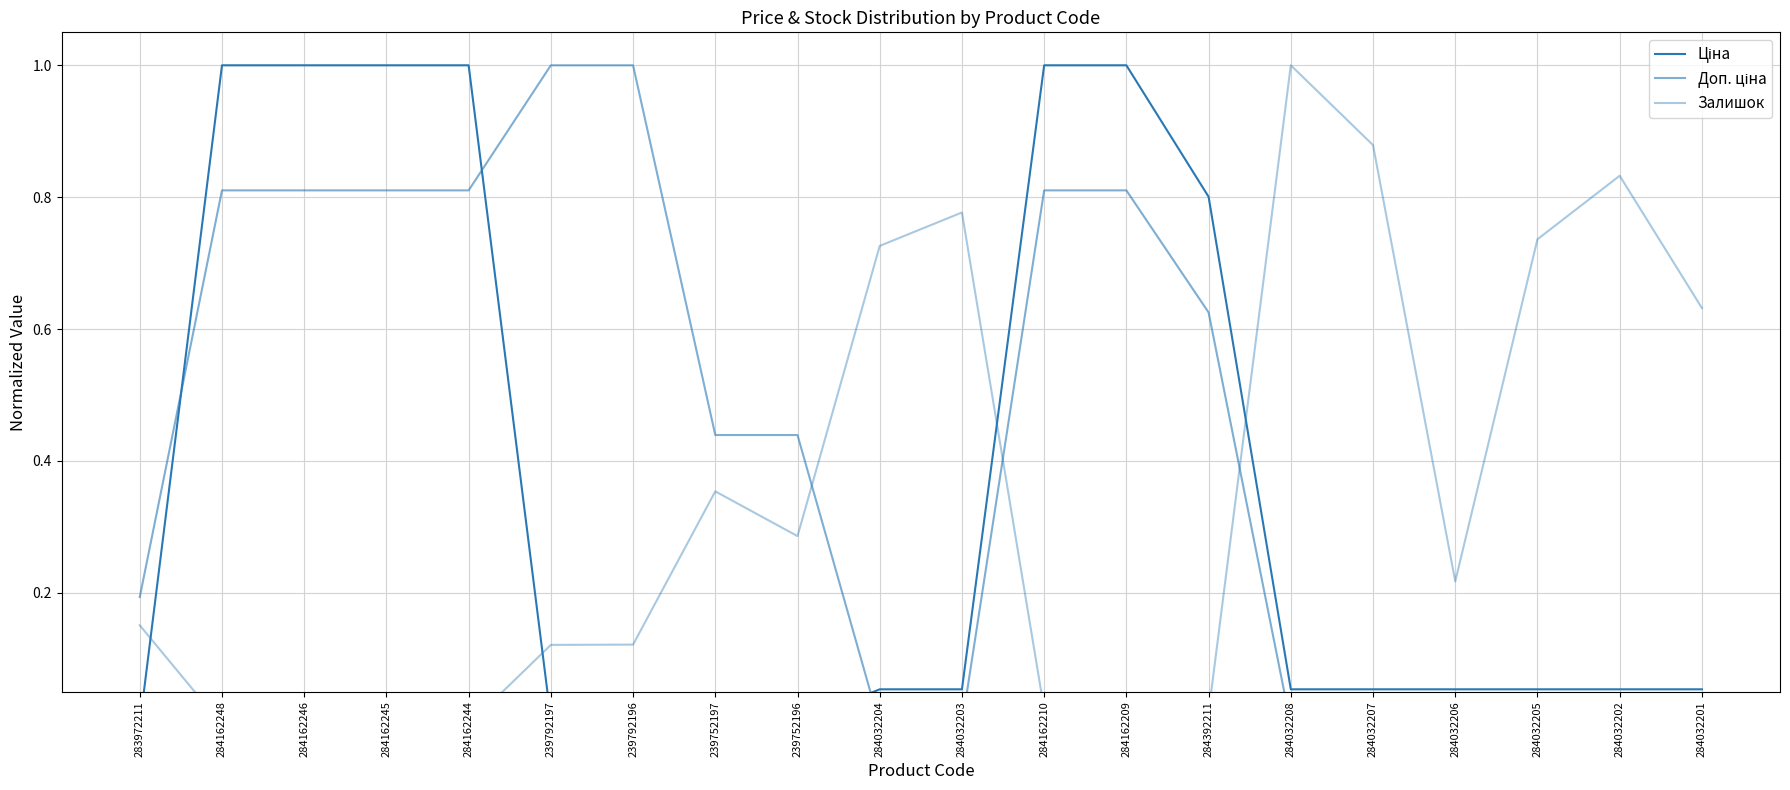

What is the highest value of the Доп. ціна series?

1.0